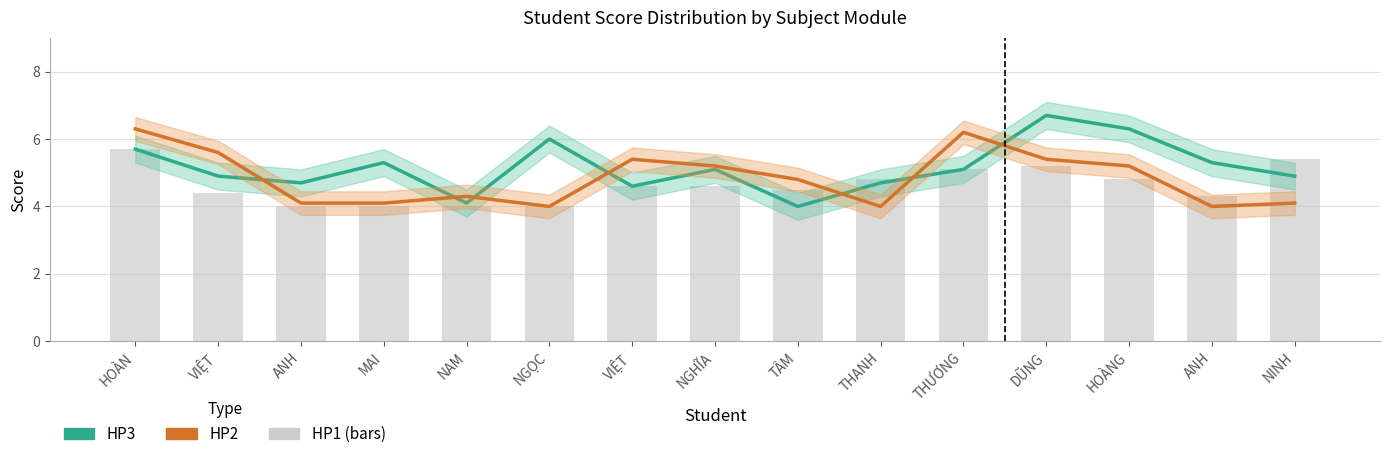

Reading left to right, extract all data points from this chart.

HP3: 5.7	4.9	4.7	5.3	4.1	6.0	4.6	5.1	4.0	4.7	5.1	6.7	6.3	5.3	4.9
HP2: 6.3	5.6	4.1	4.1	4.3	4.0	5.4	5.2	4.8	4.0	6.2	5.4	5.2	4.0	4.1
HP1: 5.7	4.4	4.0	4.0	4.0	4.0	4.6	4.6	4.5	4.8	5.1	5.2	4.8	4.3	5.4